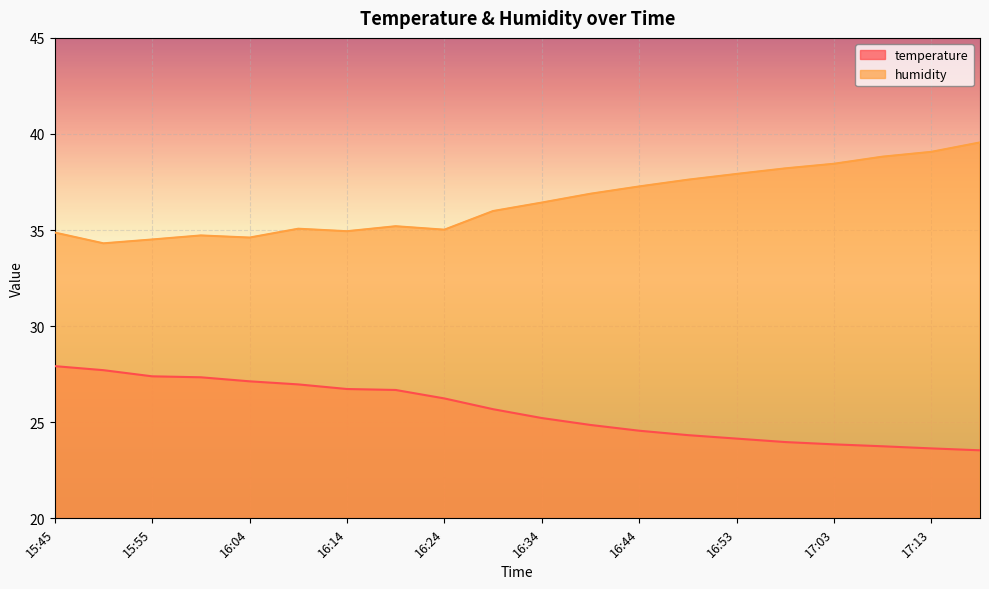

Which series changed the most between 15:50 and 16:53?

humidity